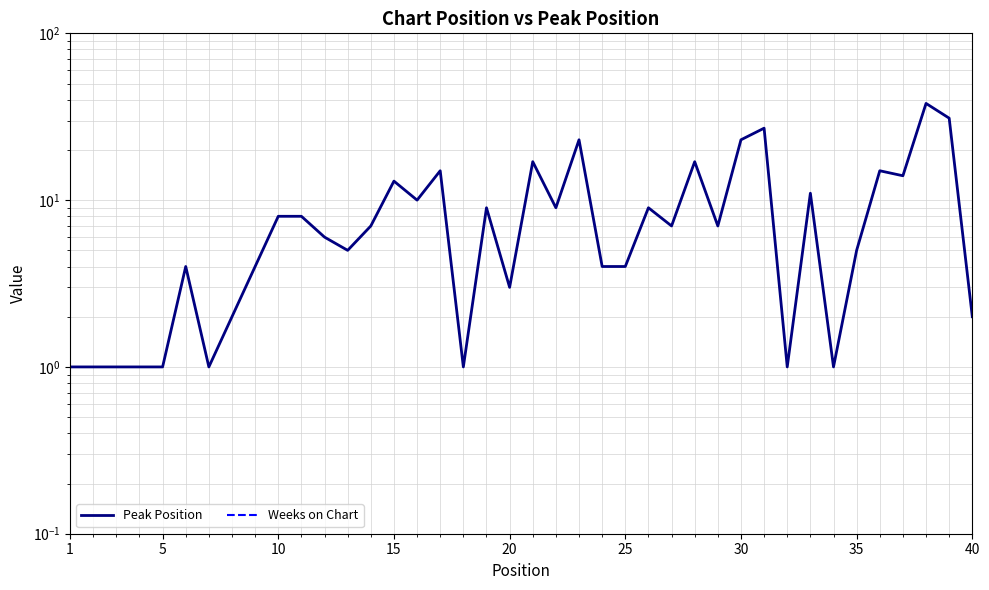

What is the value of the Peak Position point at the 36th from the left?

2